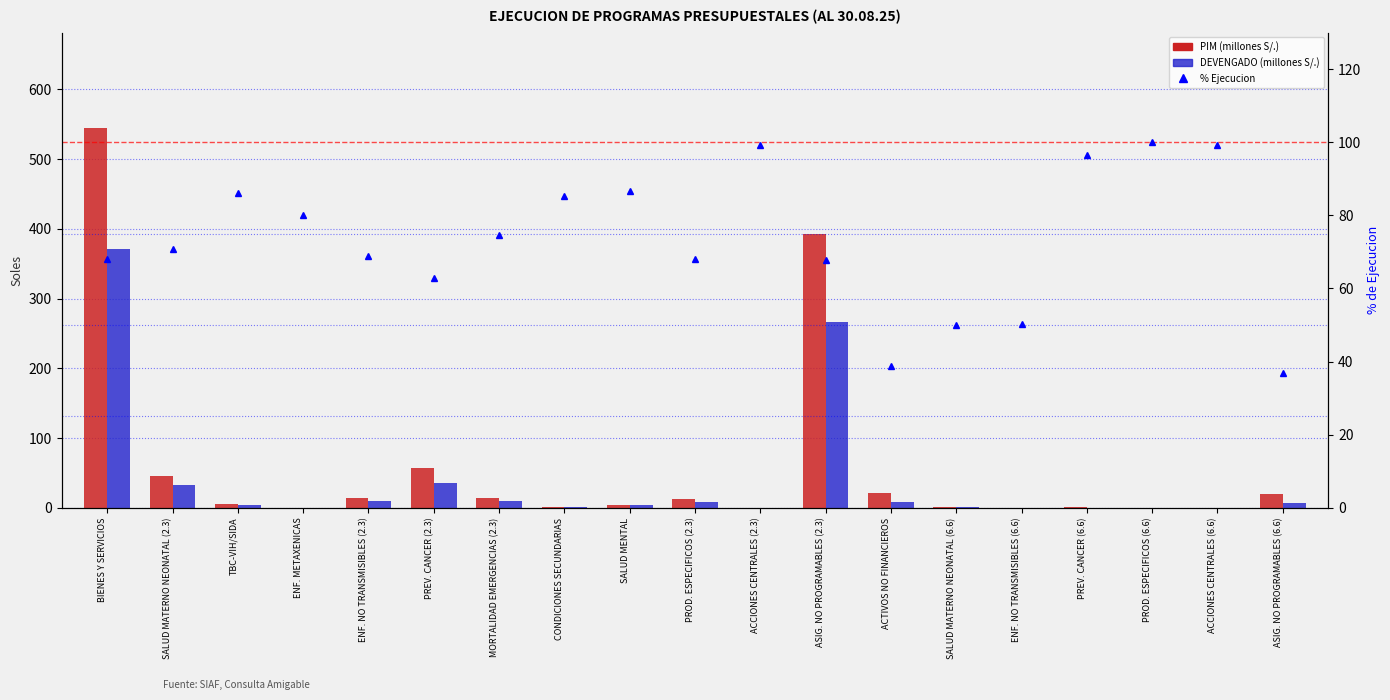

How many data points in PIM (millones S/.) are less than 5?

9